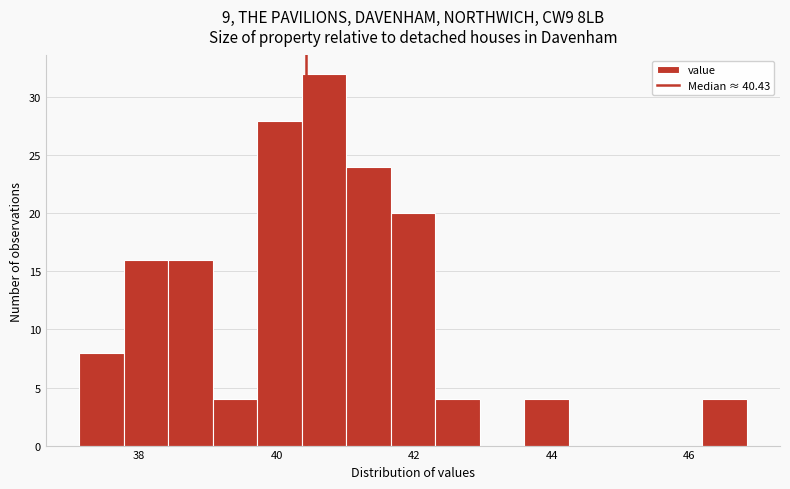

Around what value on the x-axis is the tallest bar? Give the approximate position of its centre, as read against the axis.

40.6